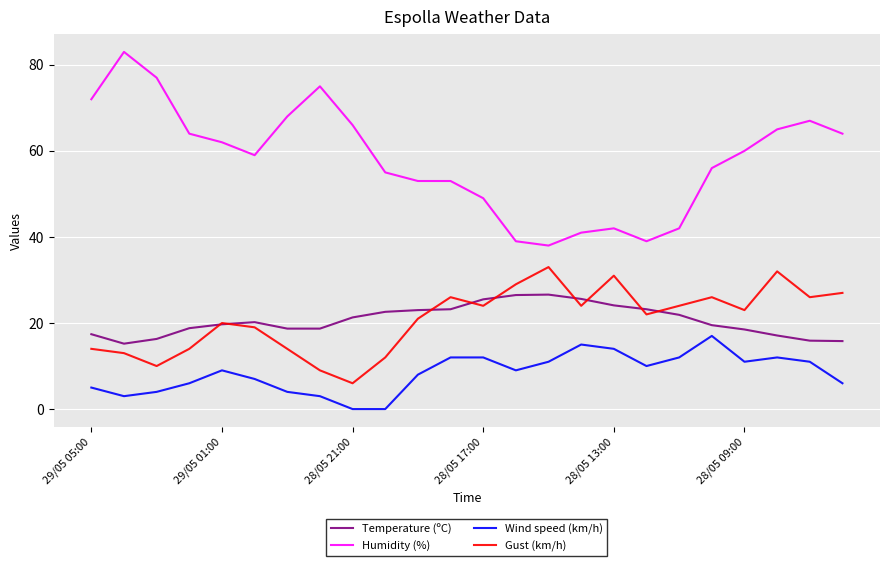

Which series has the largest total across all categories?

Humidity (%)